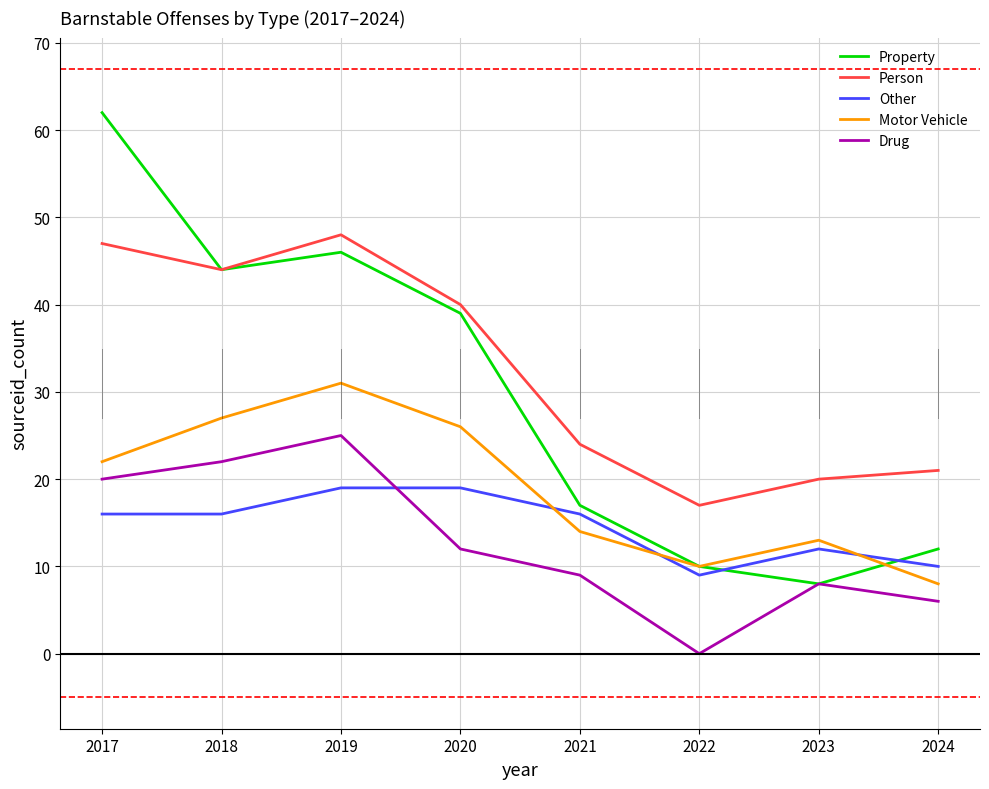

Which label corresponds to the largest value in the chart?

2017